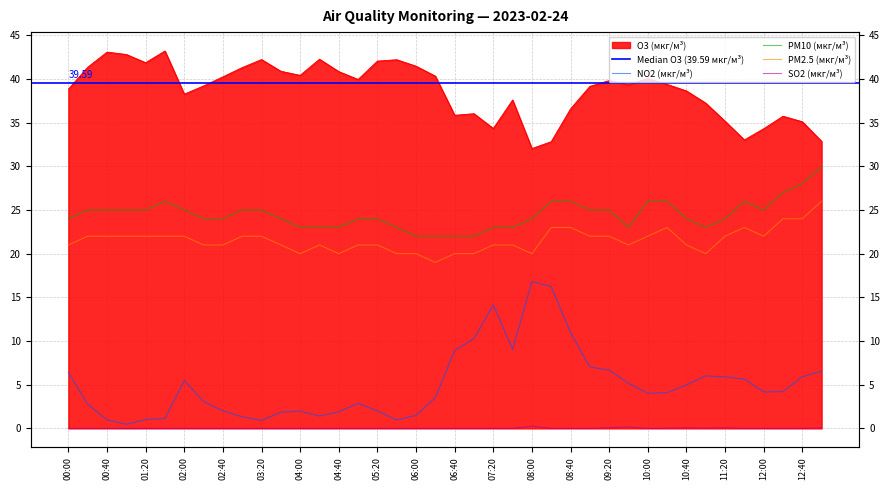

True or false: PM2.5 (мкг/м³) and O3 (мкг/м³) cross at least once.

False